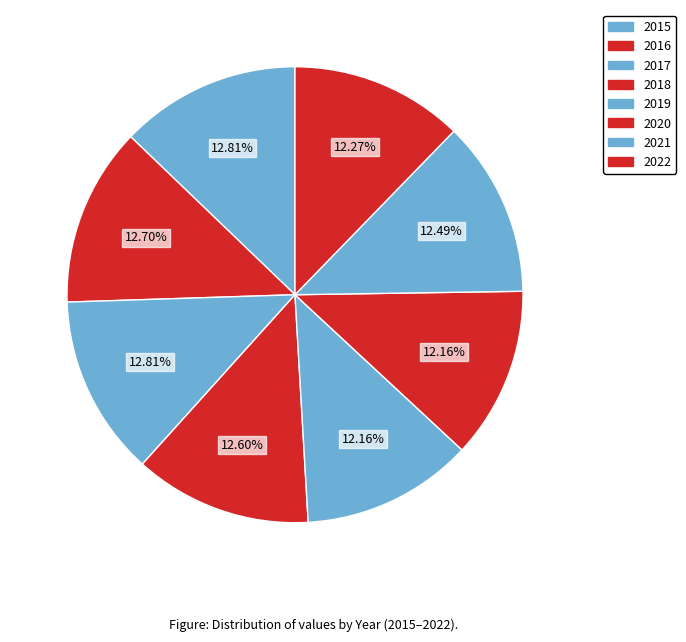

Approximately how many times larger is the value at 2020 compared to 2015?

0.9